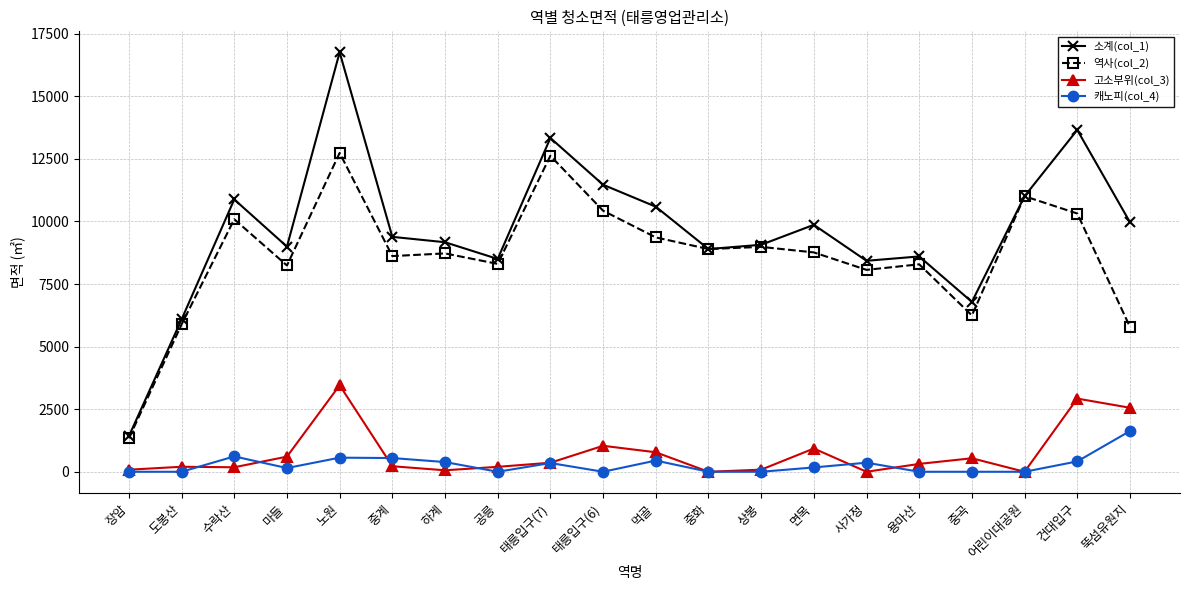

What position from the left is 사가정?

15